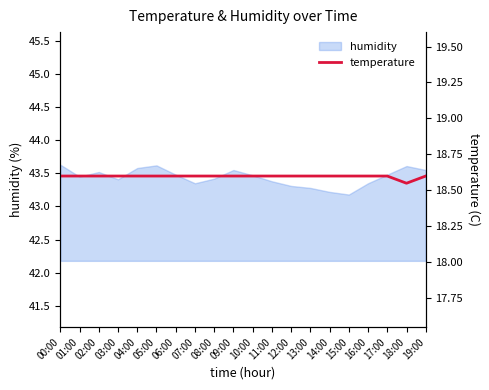

What is the average value?

18.6